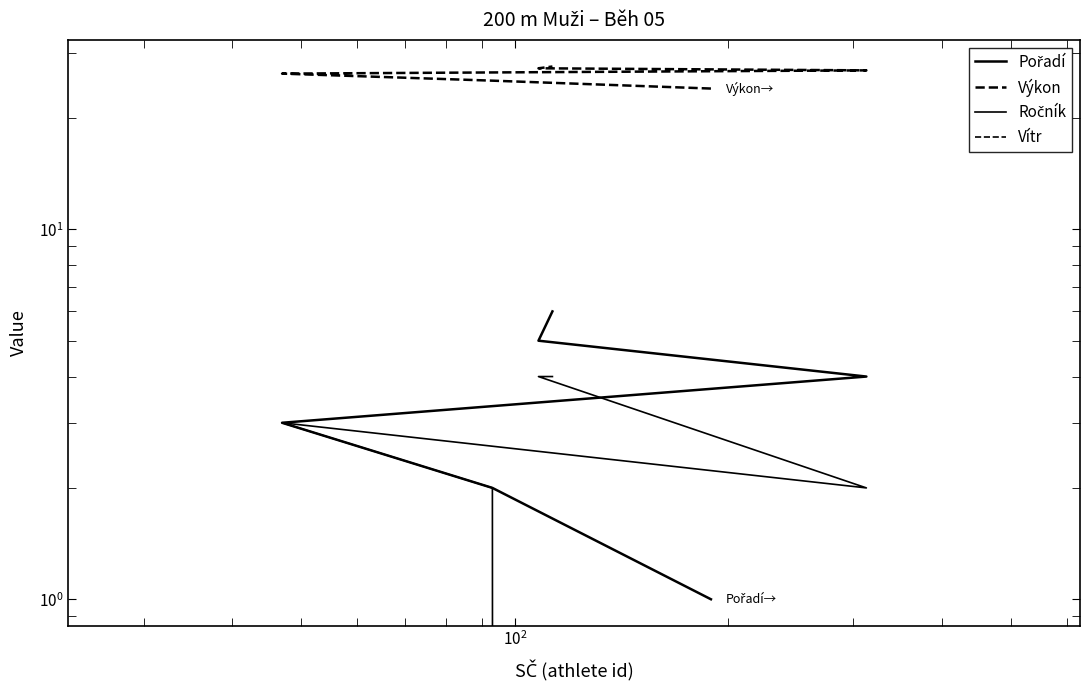

What is the average value of the Vítr series?

-0.4